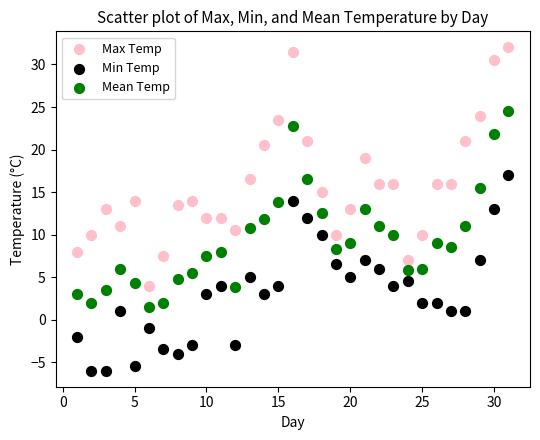

Across all data points, what is the range of X values (max minus min)?

30.0